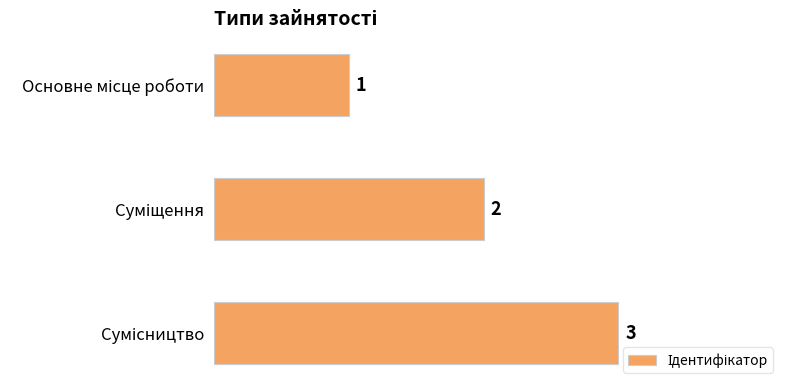

Are the bars horizontal?

Yes